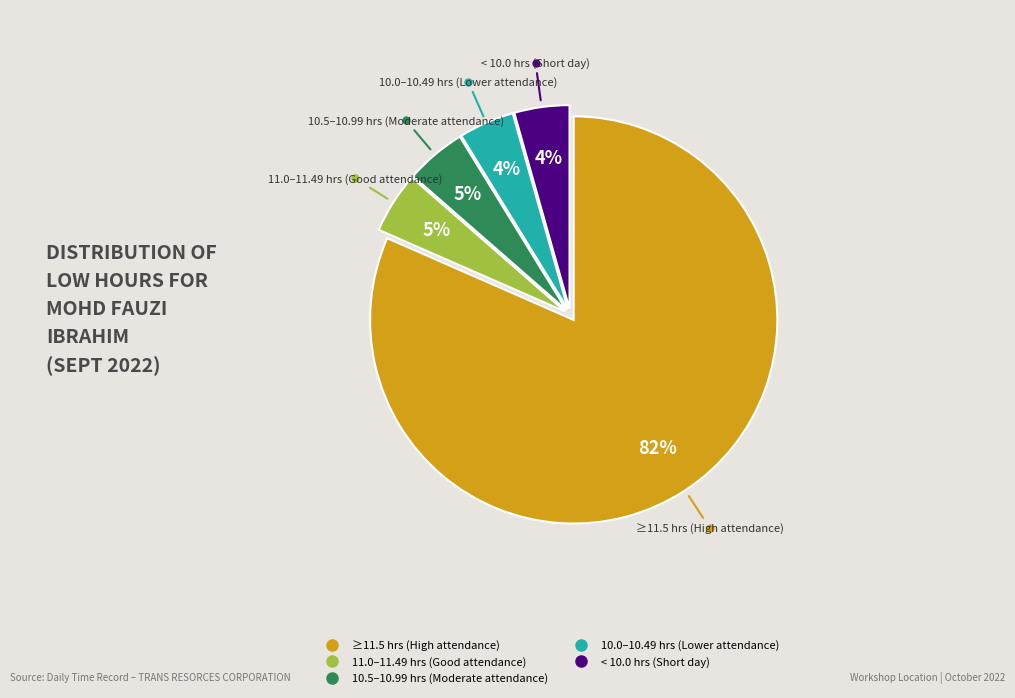

To the nearest percent, what is the average slice percentage?

20%